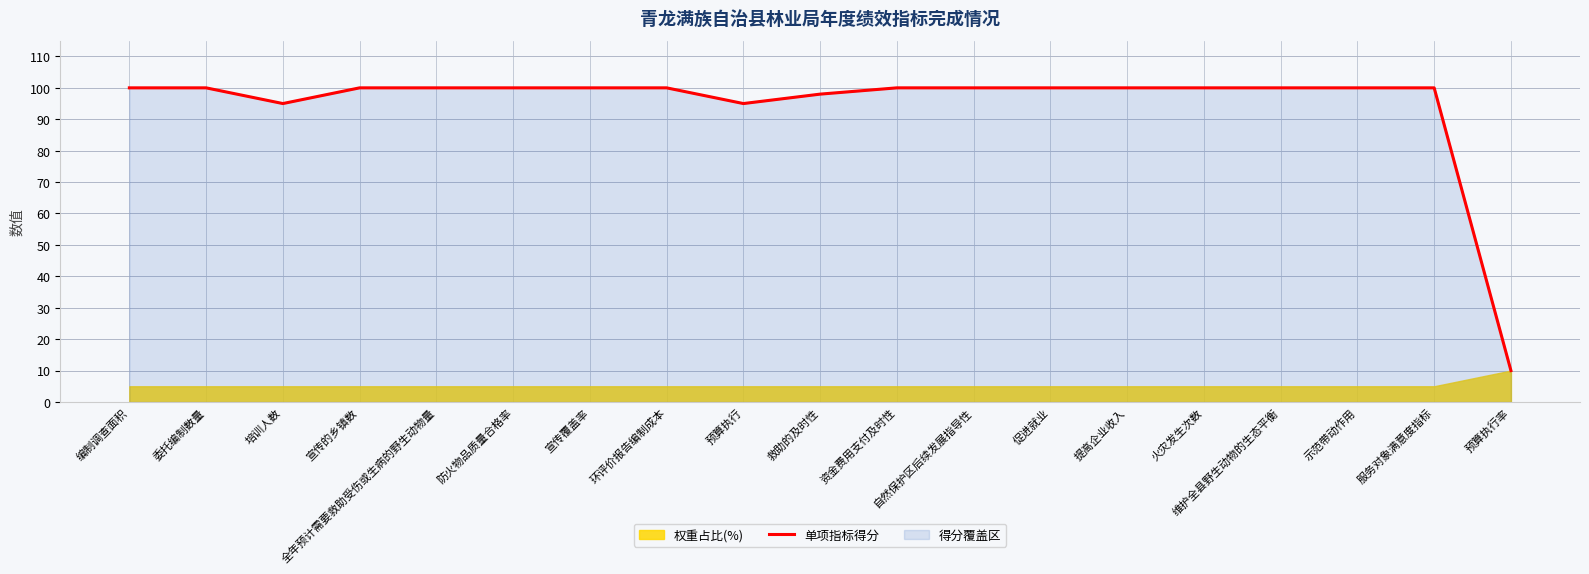

The value at 火灾发生次数 is 100. True or false?

True